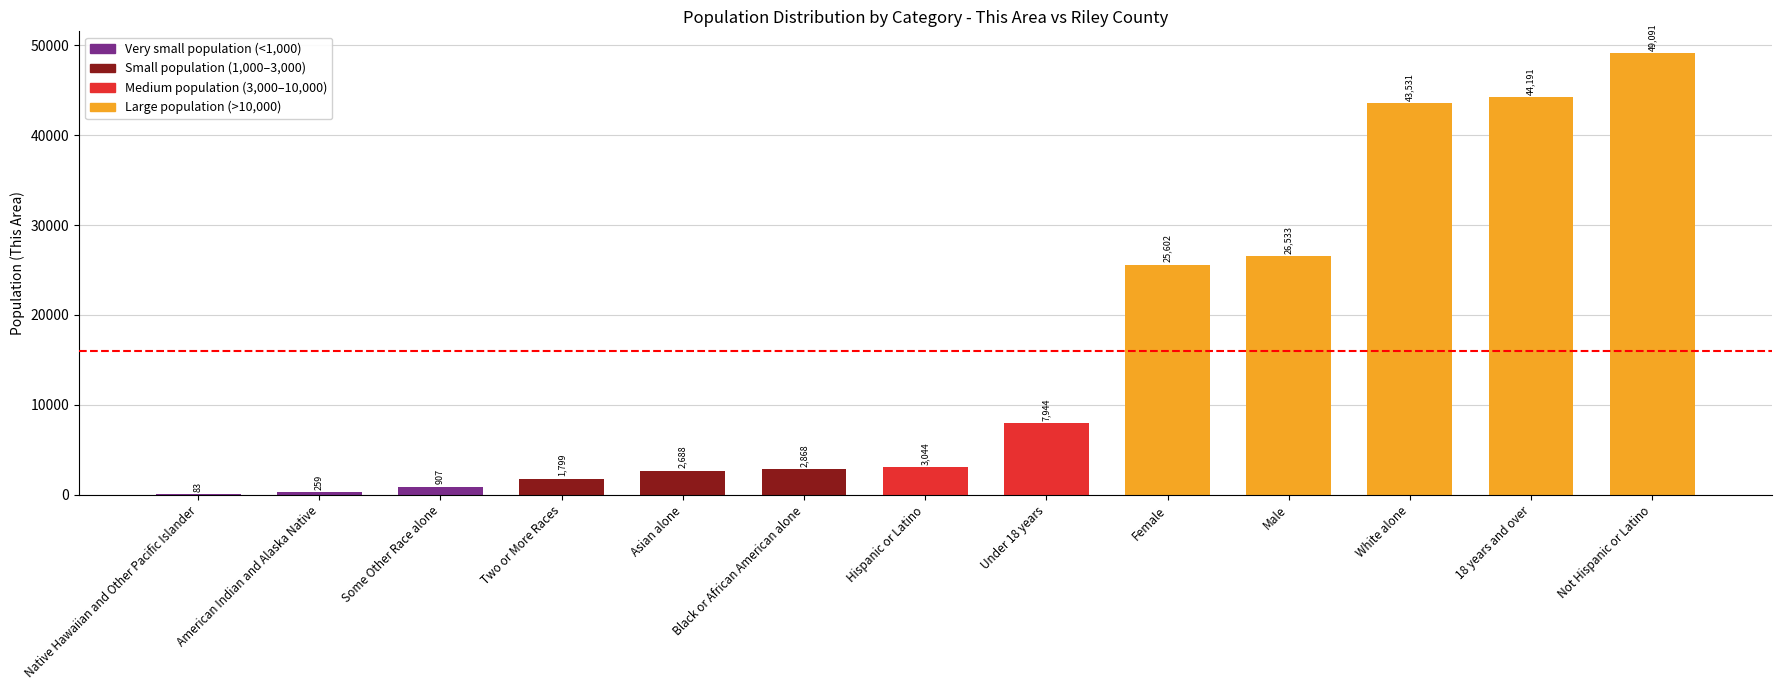

At which label is the value closest to 24587?

Female